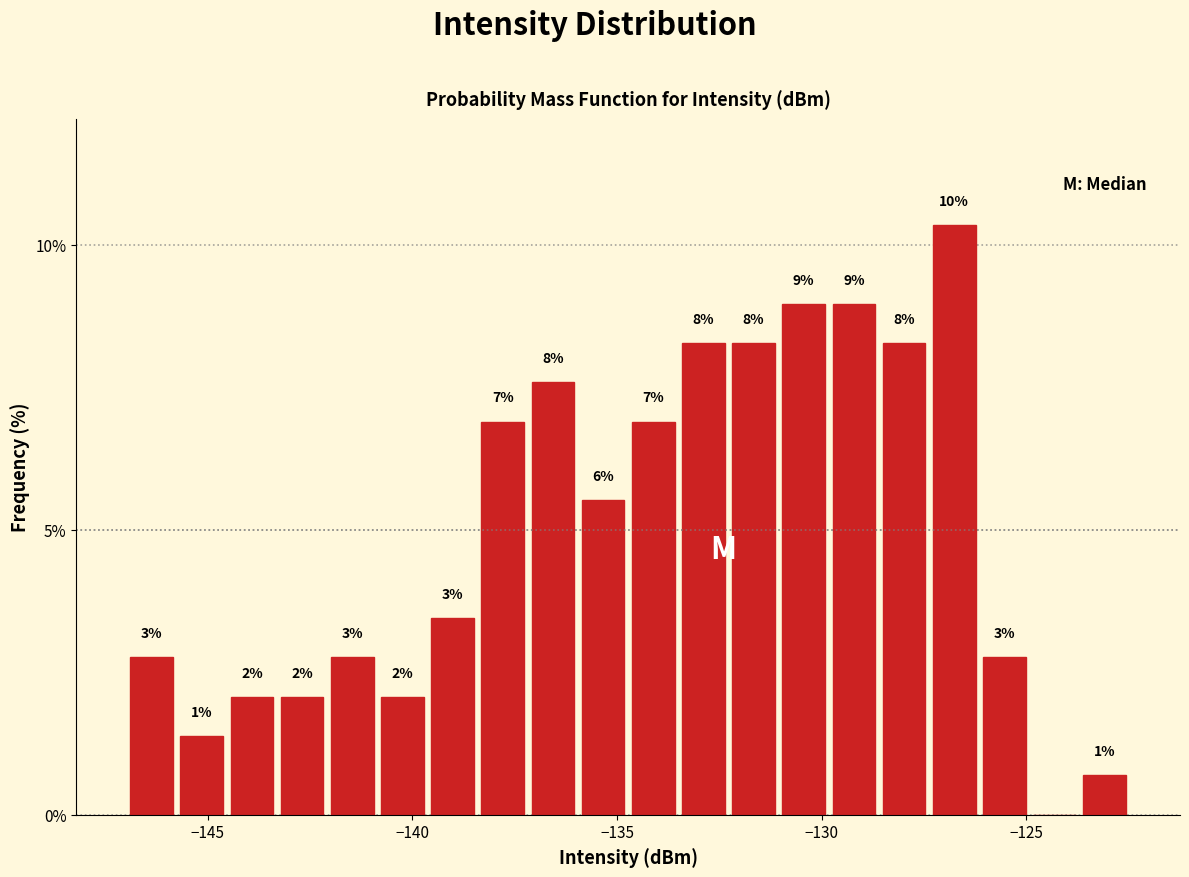

Read against the x-axis, roughly where is the centre of the tallest bar?

-127.0